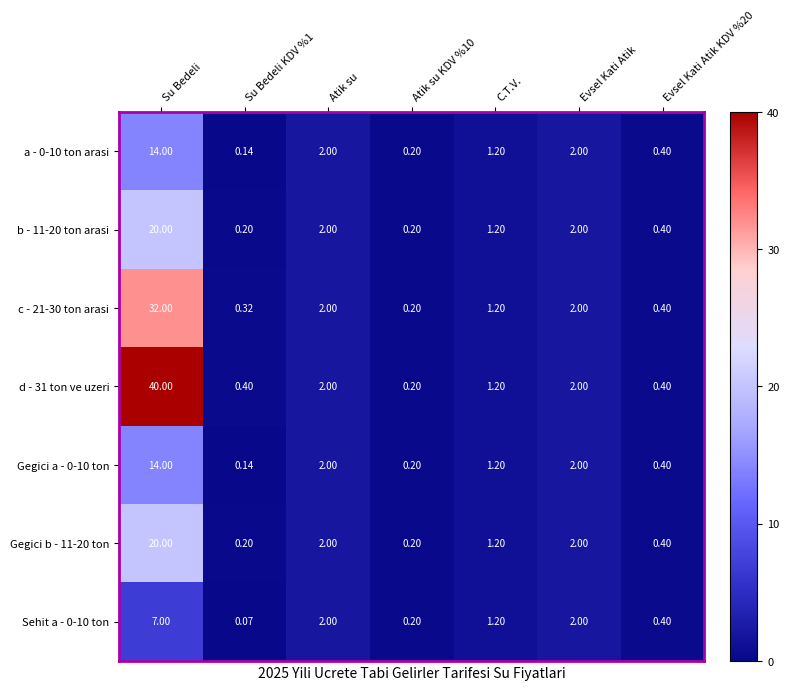

At which label does Gegici b - 11-20 ton reach its peak?

Su Bedeli